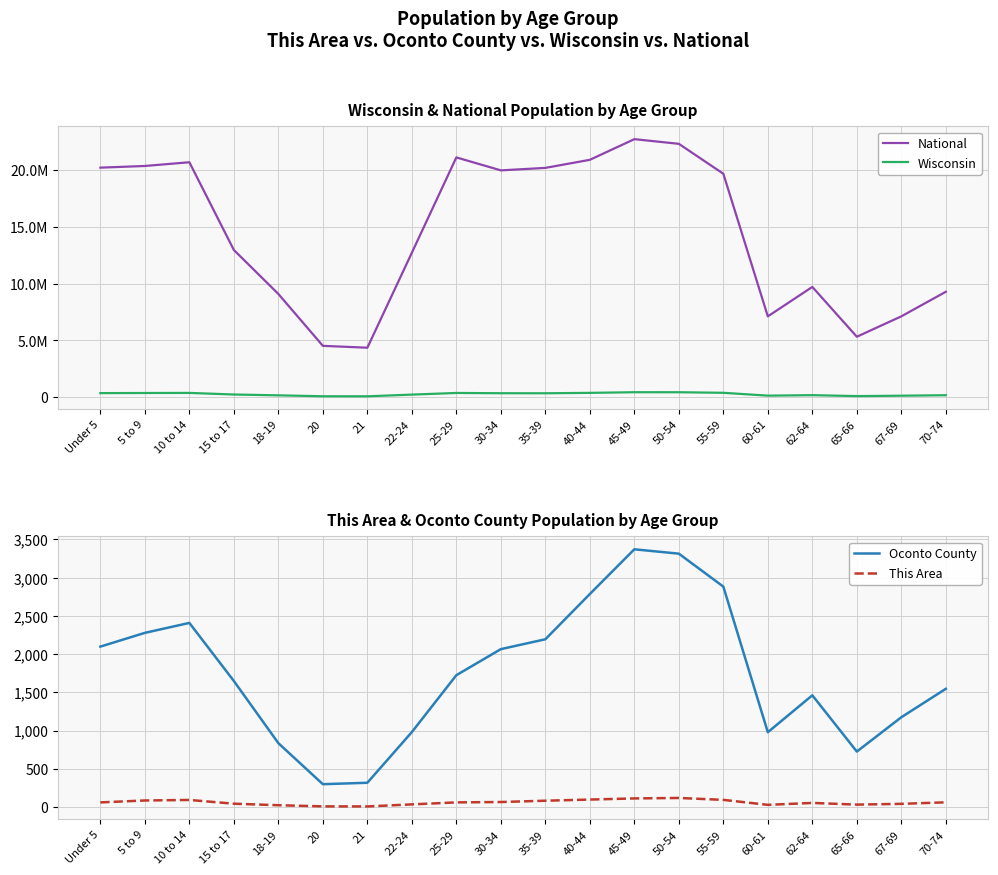

Count the number of categories in the chart.

20